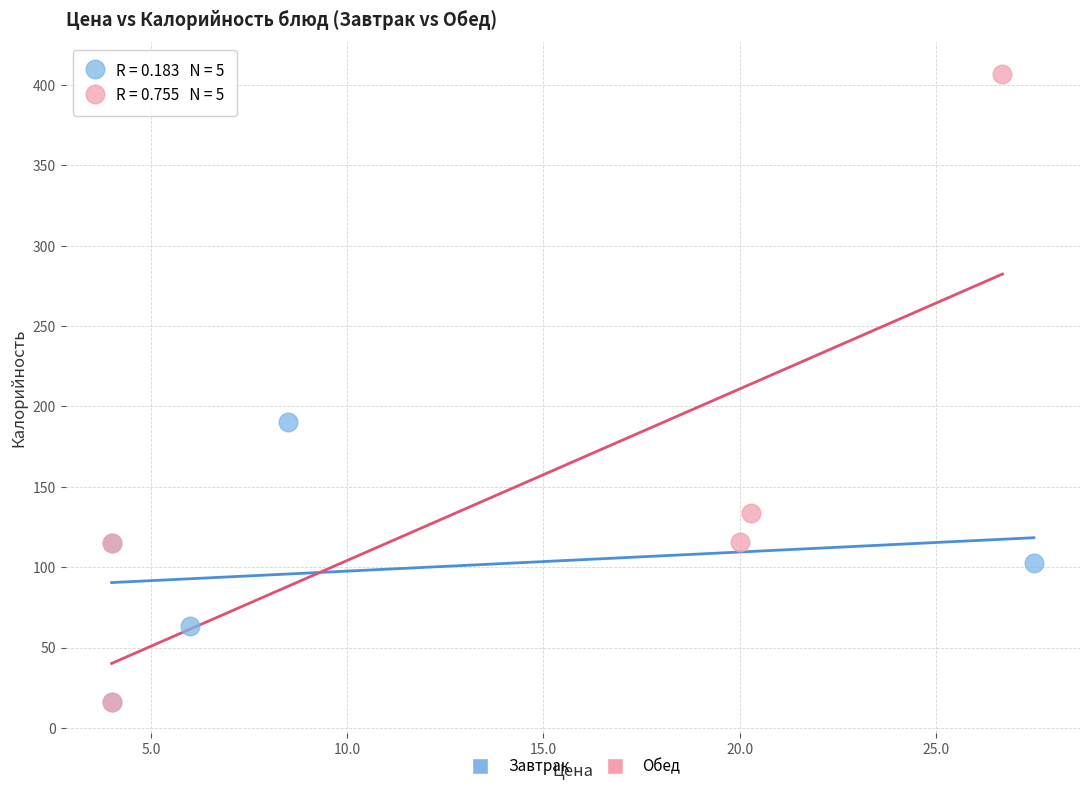

Which series reaches the maximum Y coordinate?

Обед